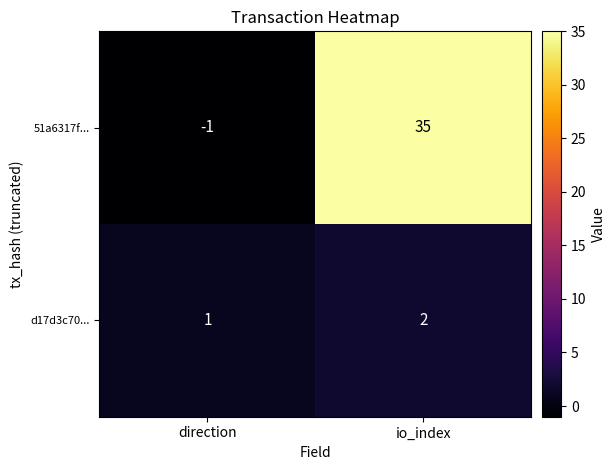

What is the sum of the 51a6317f... values at direction and io_index?

34